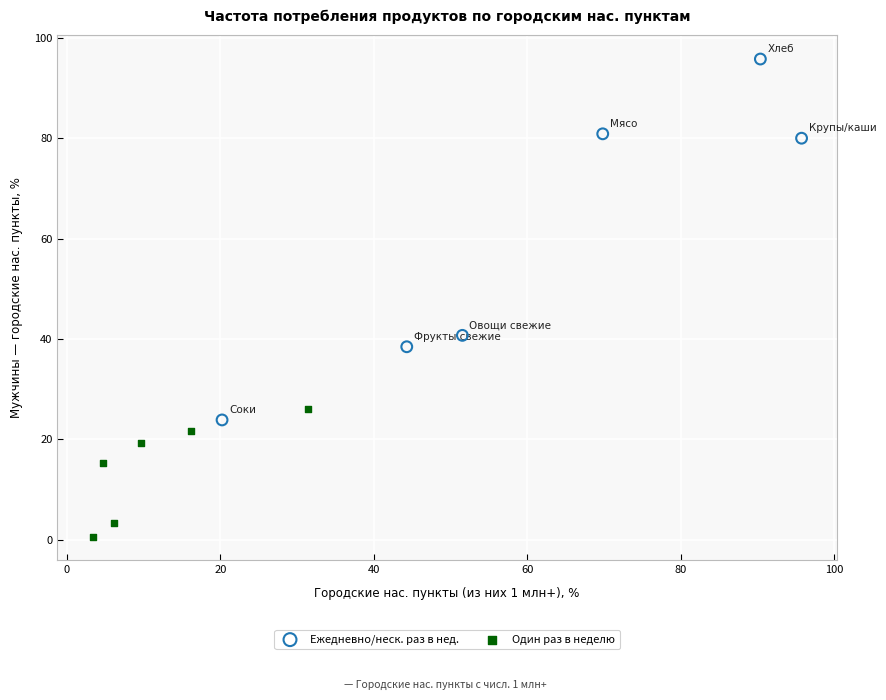

What are all the series names shown in the legend?

Ежедневно/неск. раз в нед., Один раз в неделю